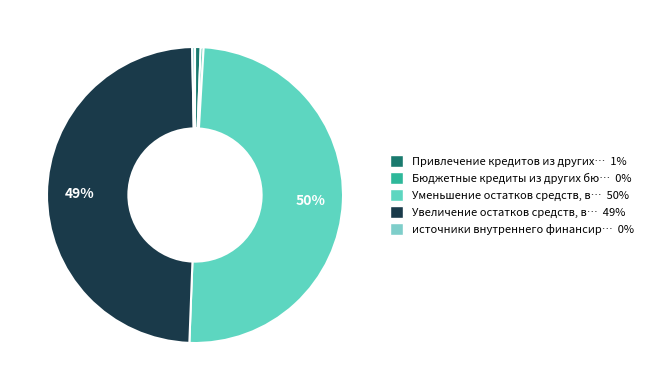

How many segments does this pie chart have?

5